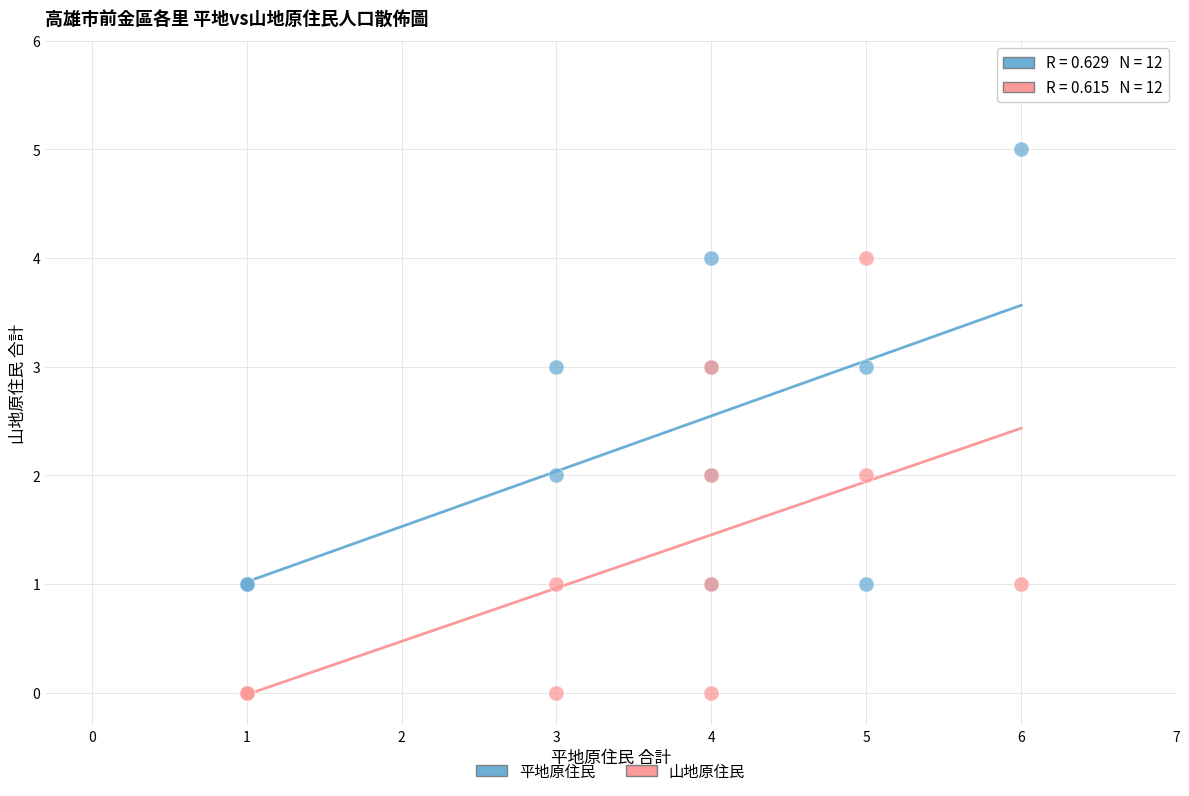

What is the X range (max minus min) for the scatter plot?

5